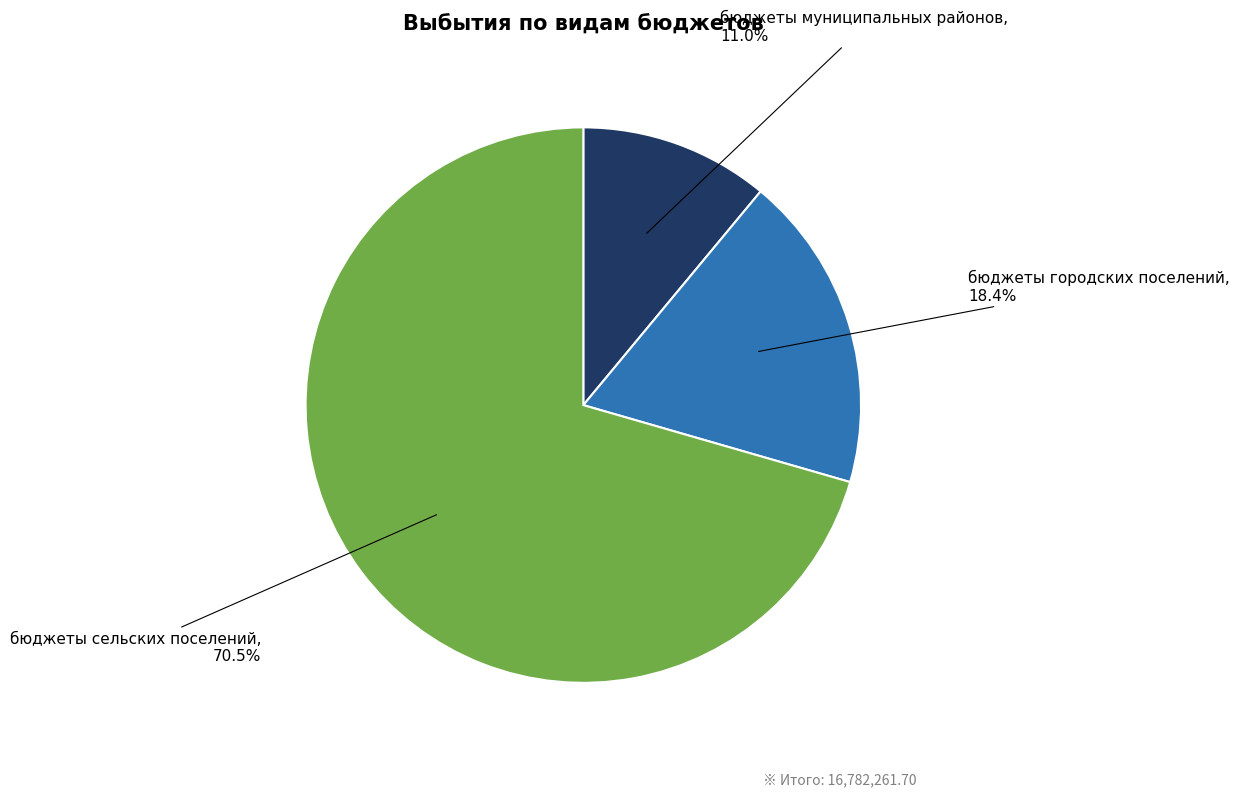

To the nearest percent, what is the difference between the бюджеты сельских поселений and бюджеты муниципальных районов slice percentages?

60%